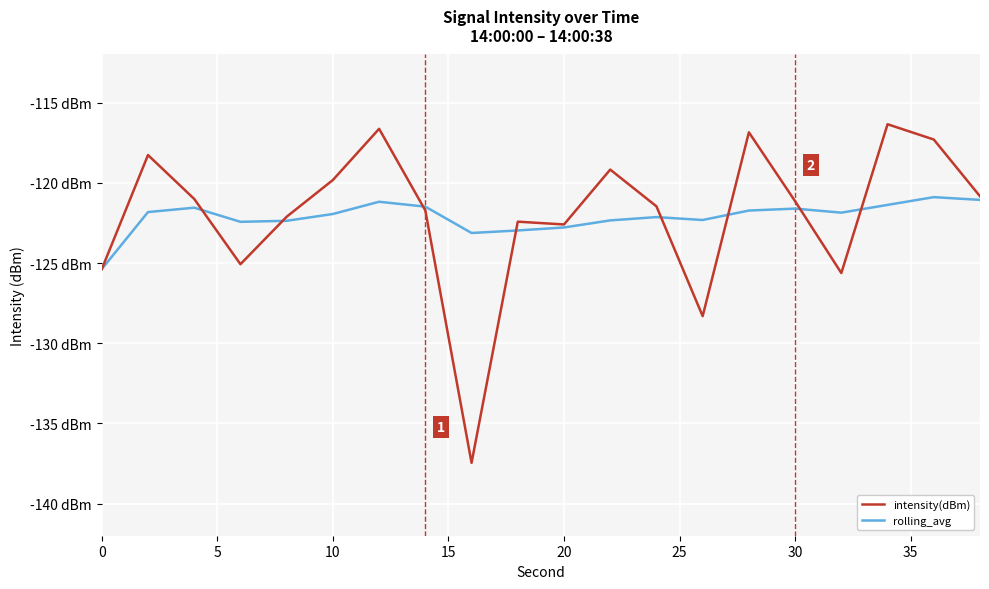

Does the chart display data point markers on the line(s)?

No